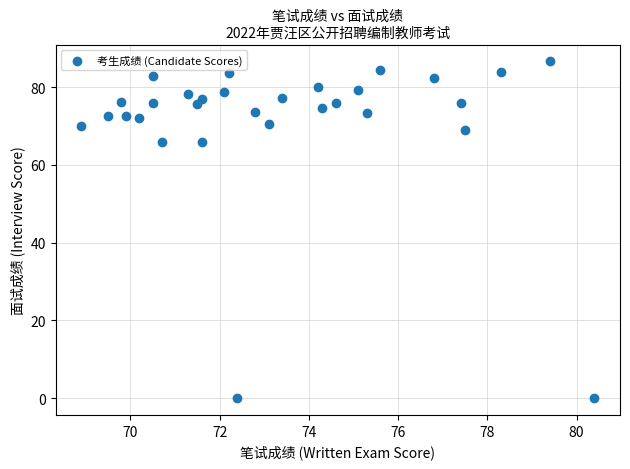

What is the range of Y values (max minus min)?

86.7